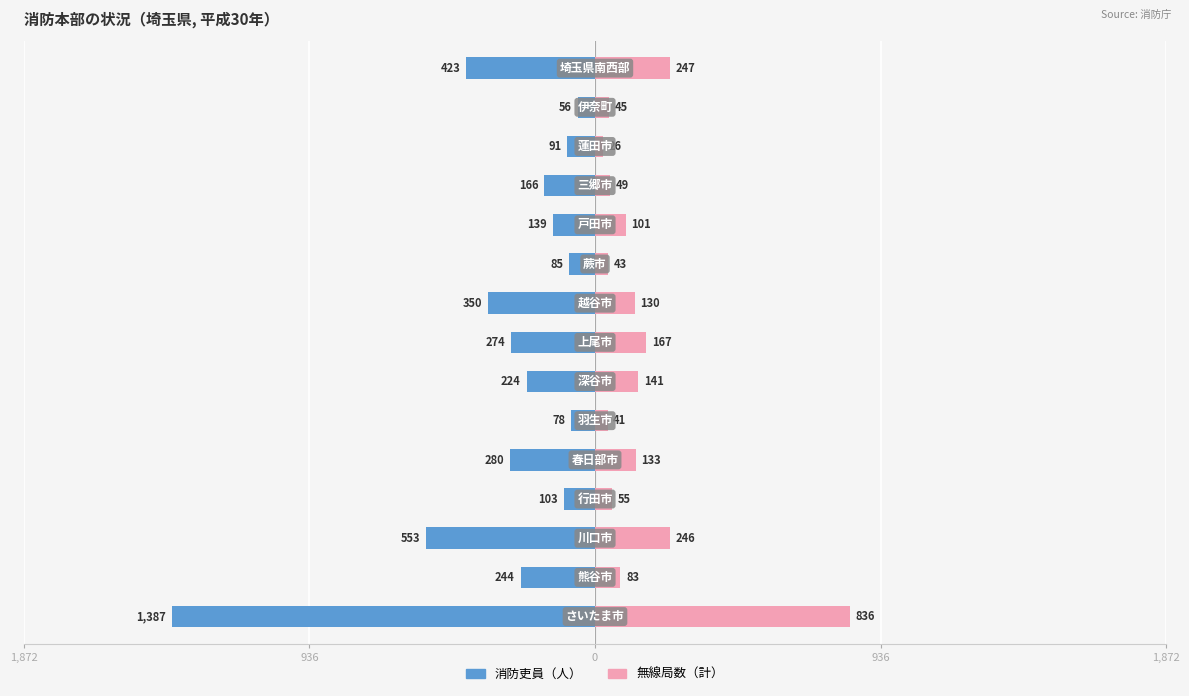

How many bars are there in total?

30